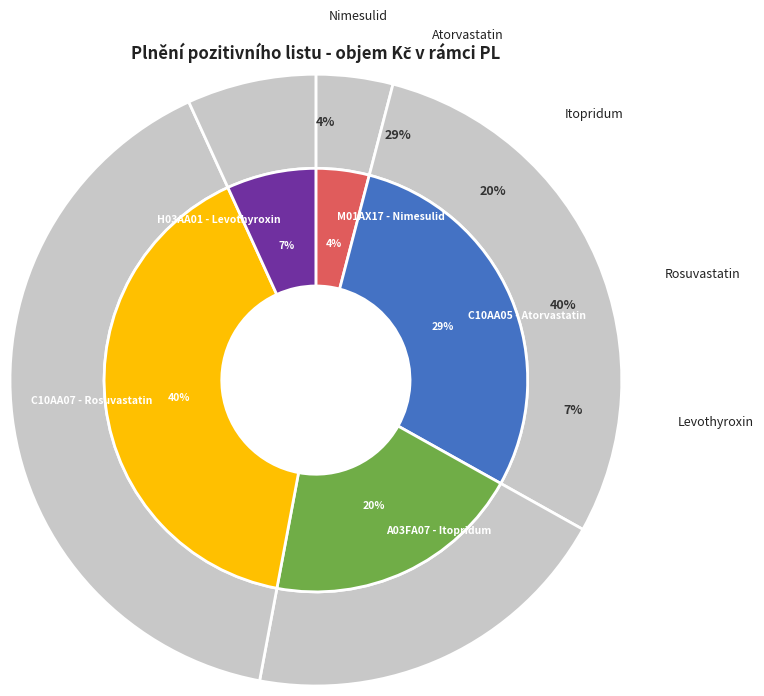

True or false: A03FA07 - Itopridum accounts for 20% of the total.

True